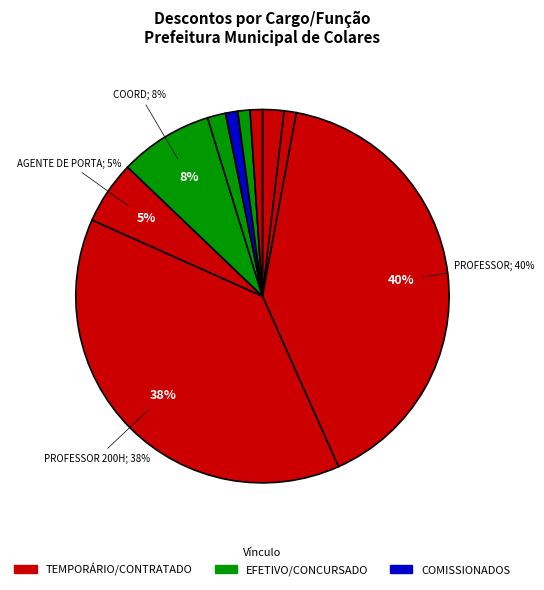

Which slice is the largest?

PROFESSOR